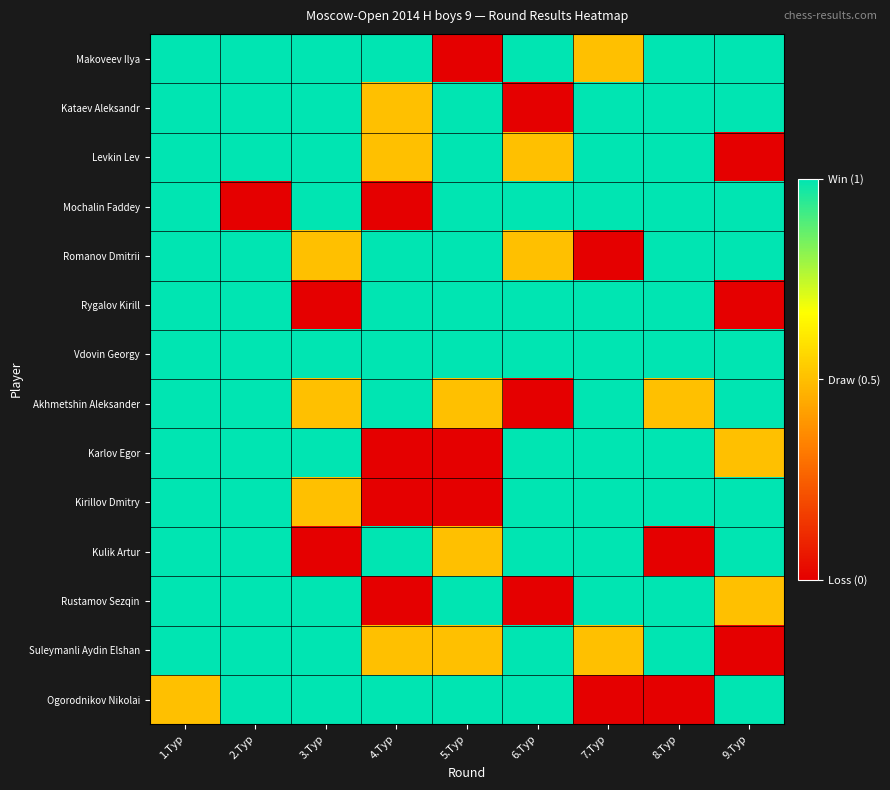

Reading right to left, extract all data points from this chart.

Makoveev Ilya: 9.Тур=1.0	8.Тур=1.0	7.Тур=0.5	6.Тур=1.0	5.Тур=0.0	4.Тур=1.0	3.Тур=1.0	2.Тур=1.0	1.Тур=1.0
Kataev Aleksandr: 9.Тур=1.0	8.Тур=1.0	7.Тур=1.0	6.Тур=0.0	5.Тур=1.0	4.Тур=0.5	3.Тур=1.0	2.Тур=1.0	1.Тур=1.0
Levkin Lev: 9.Тур=0.0	8.Тур=1.0	7.Тур=1.0	6.Тур=0.5	5.Тур=1.0	4.Тур=0.5	3.Тур=1.0	2.Тур=1.0	1.Тур=1.0
Mochalin Faddey: 9.Тур=1.0	8.Тур=1.0	7.Тур=1.0	6.Тур=1.0	5.Тур=1.0	4.Тур=0.0	3.Тур=1.0	2.Тур=0.0	1.Тур=1.0
Romanov Dmitrii: 9.Тур=1.0	8.Тур=1.0	7.Тур=0.0	6.Тур=0.5	5.Тур=1.0	4.Тур=1.0	3.Тур=0.5	2.Тур=1.0	1.Тур=1.0
Rygalov Kirill: 9.Тур=0.0	8.Тур=1.0	7.Тур=1.0	6.Тур=1.0	5.Тур=1.0	4.Тур=1.0	3.Тур=0.0	2.Тур=1.0	1.Тур=1.0
Vdovin Georgy: 9.Тур=1.0	8.Тур=1.0	7.Тур=1.0	6.Тур=1.0	5.Тур=1.0	4.Тур=1.0	3.Тур=1.0	2.Тур=1.0	1.Тур=1.0
Akhmetshin Aleksander: 9.Тур=1.0	8.Тур=0.5	7.Тур=1.0	6.Тур=0.0	5.Тур=0.5	4.Тур=1.0	3.Тур=0.5	2.Тур=1.0	1.Тур=1.0
Karlov Egor: 9.Тур=0.5	8.Тур=1.0	7.Тур=1.0	6.Тур=1.0	5.Тур=0.0	4.Тур=0.0	3.Тур=1.0	2.Тур=1.0	1.Тур=1.0
Kirillov Dmitry: 9.Тур=1.0	8.Тур=1.0	7.Тур=1.0	6.Тур=1.0	5.Тур=0.0	4.Тур=0.0	3.Тур=0.5	2.Тур=1.0	1.Тур=1.0
Kulik Artur: 9.Тур=1.0	8.Тур=0.0	7.Тур=1.0	6.Тур=1.0	5.Тур=0.5	4.Тур=1.0	3.Тур=0.0	2.Тур=1.0	1.Тур=1.0
Rustamov Sezqin: 9.Тур=0.5	8.Тур=1.0	7.Тур=1.0	6.Тур=0.0	5.Тур=1.0	4.Тур=0.0	3.Тур=1.0	2.Тур=1.0	1.Тур=1.0
Suleymanli Aydin Elshan: 9.Тур=0.0	8.Тур=1.0	7.Тур=0.5	6.Тур=1.0	5.Тур=0.5	4.Тур=0.5	3.Тур=1.0	2.Тур=1.0	1.Тур=1.0
Ogorodnikov Nikolai: 9.Тур=1.0	8.Тур=0.0	7.Тур=0.0	6.Тур=1.0	5.Тур=1.0	4.Тур=1.0	3.Тур=1.0	2.Тур=1.0	1.Тур=0.5